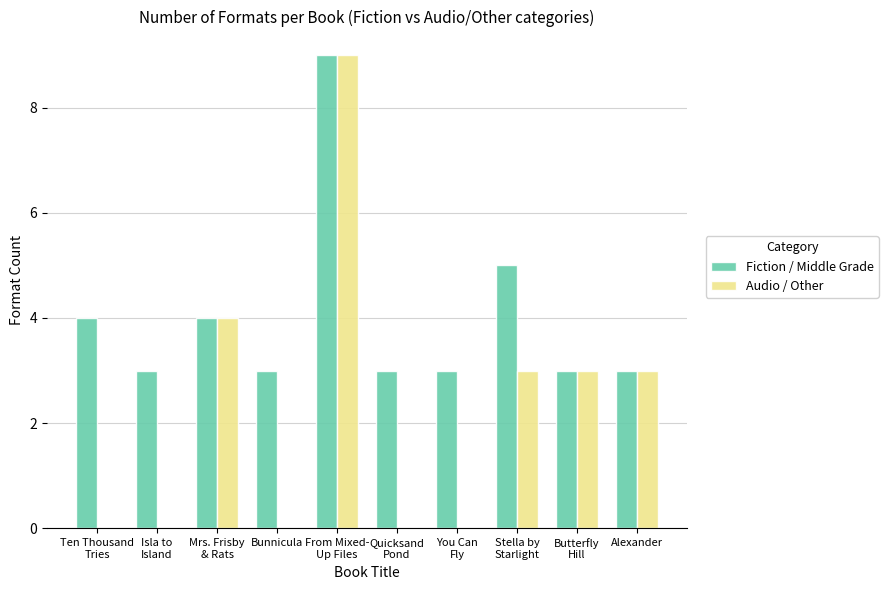

Reading left to right, what are all the values shown in this chart?

Fiction / Middle Grade: 4	3	4	3	9	3	3	5	3	3
Audio / Other: 0	0	4	0	9	0	0	3	3	3